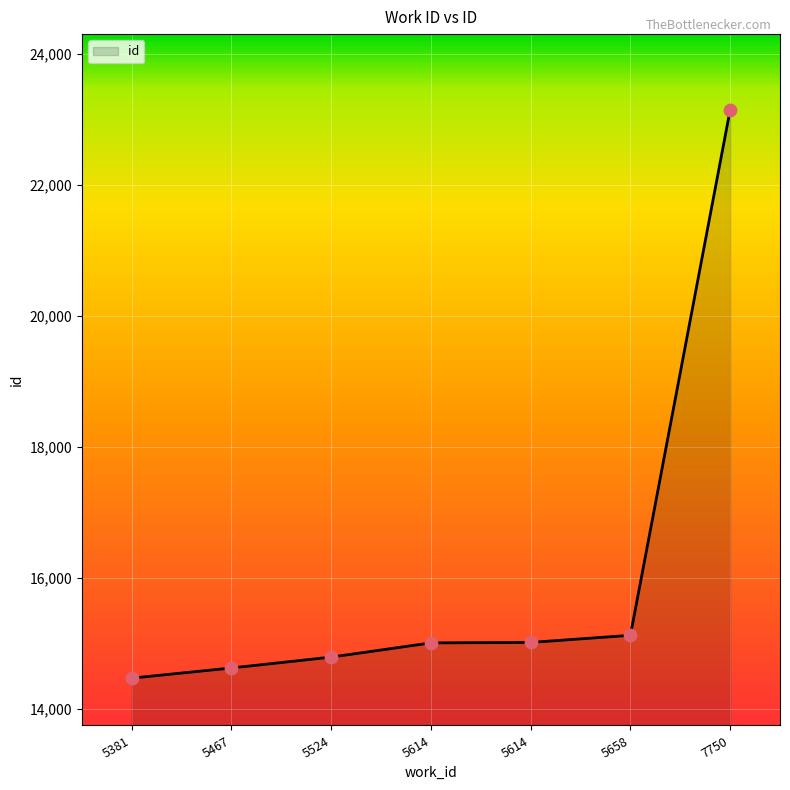

What is the change in value from 5614 to 7750?

+8134